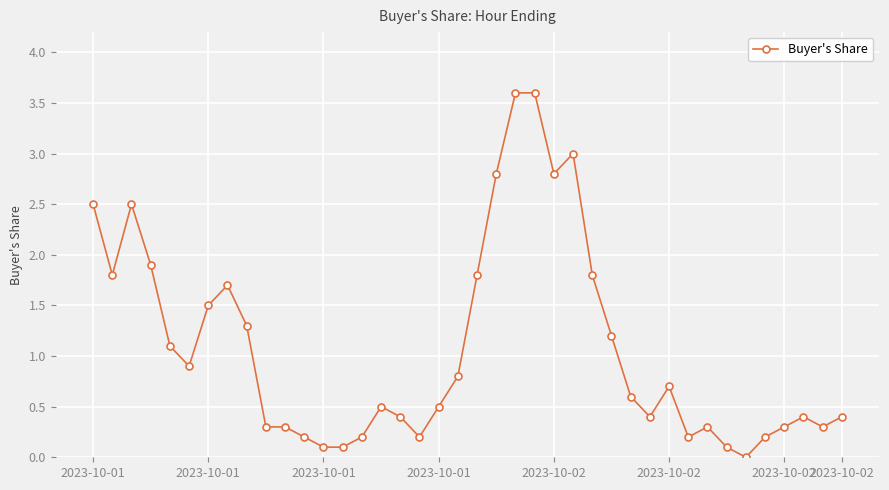

What is the maximum value shown in the chart?

3.6